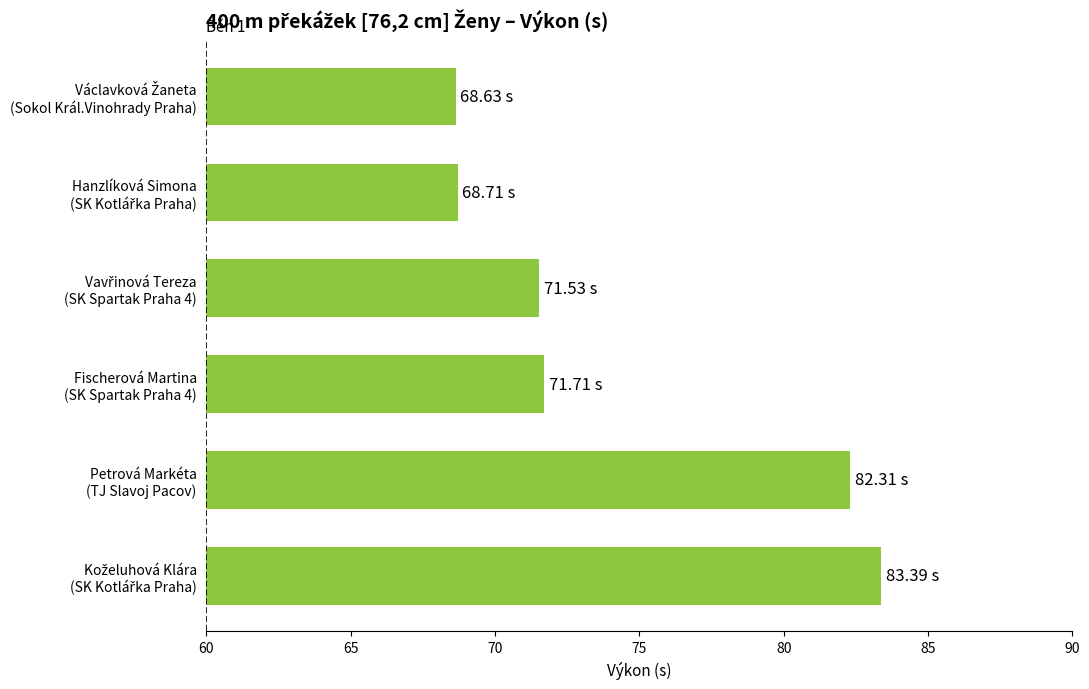

What is the sum of all values?

446.3